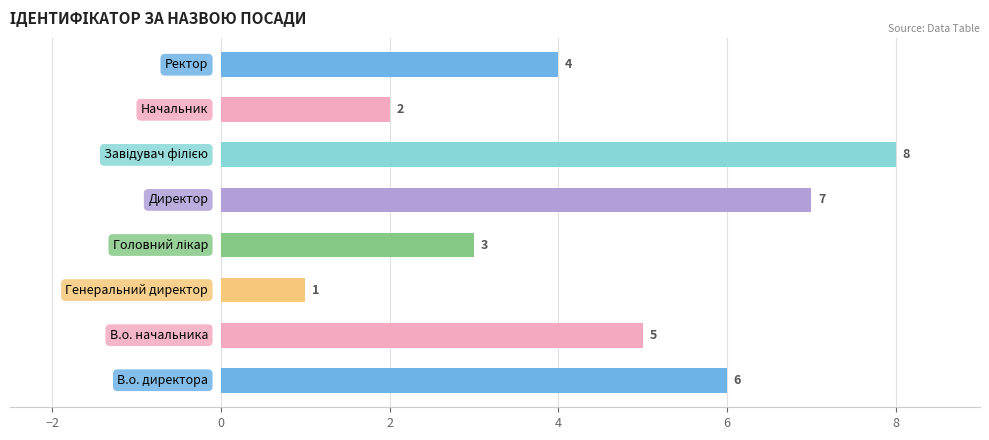

Count the values in the range 3 to 7.

5